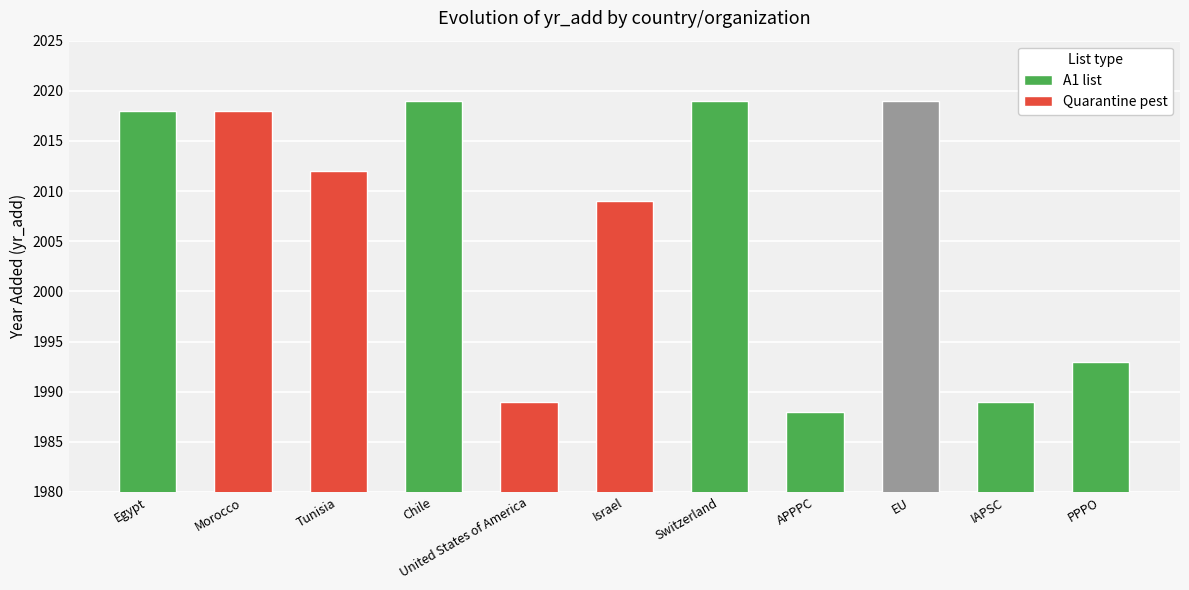

What is the difference between the maximum and minimum values?

31